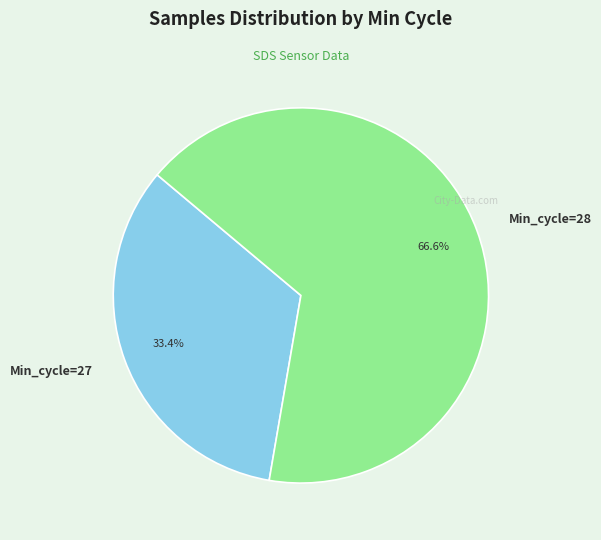

Combined, what portion of the pie is Min_cycle=28 and Min_cycle=27?

100.0%